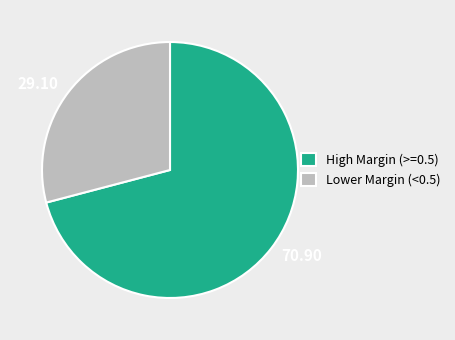

Do High Margin (>=0.5) and Lower Margin (<0.5) together represent more than half of the pie?

Yes